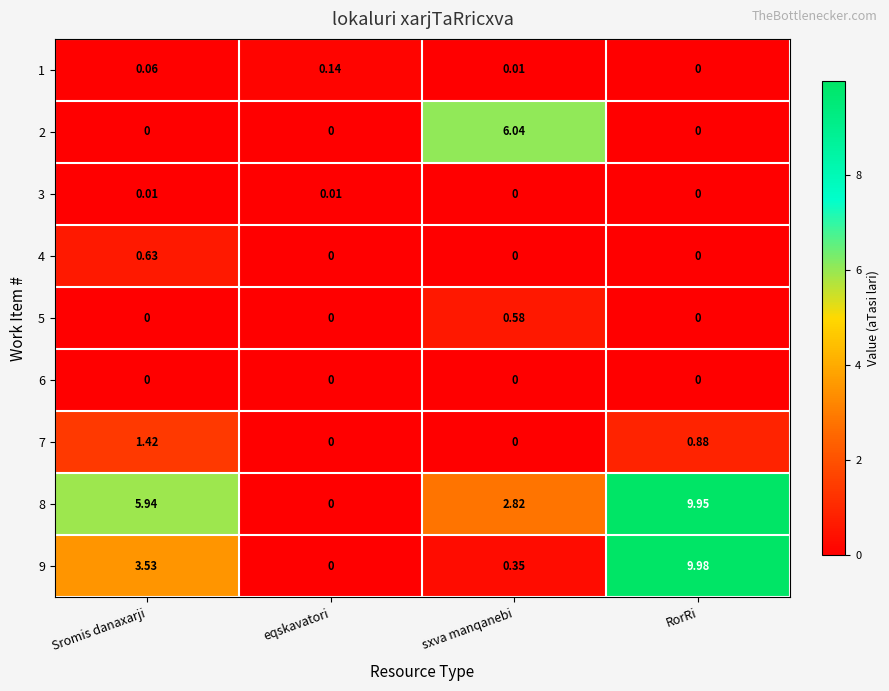

At which category is the sum across all series the highest?

RorRi